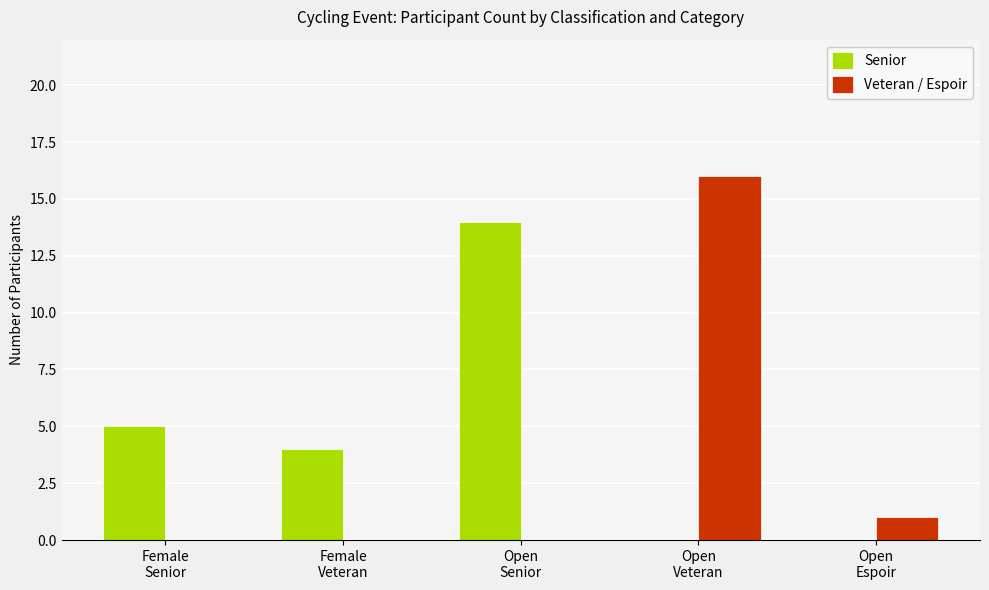

What is the spread (max minus min) of values at Open
Espoir?

1